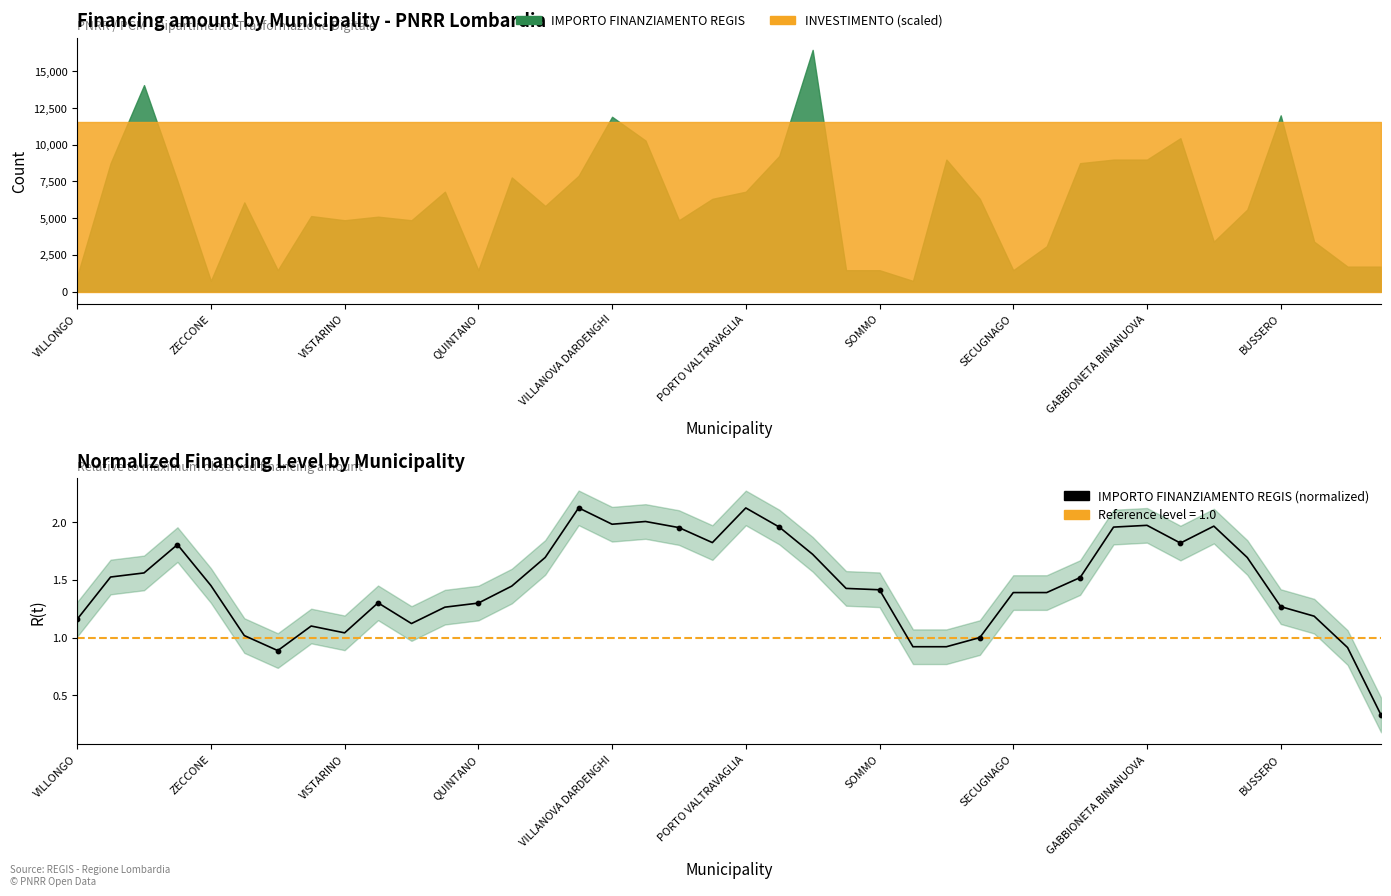

Which has a higher value, 24 or 18?

18